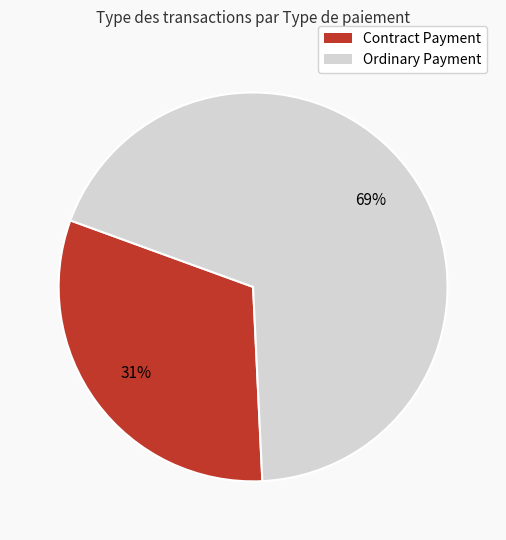

Which has a higher value, Ordinary Payment or Contract Payment?

Ordinary Payment